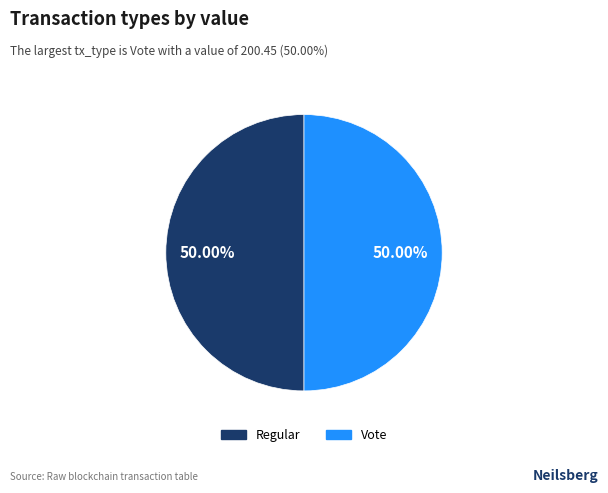

Is it true that Regular is 7% of the pie?

False